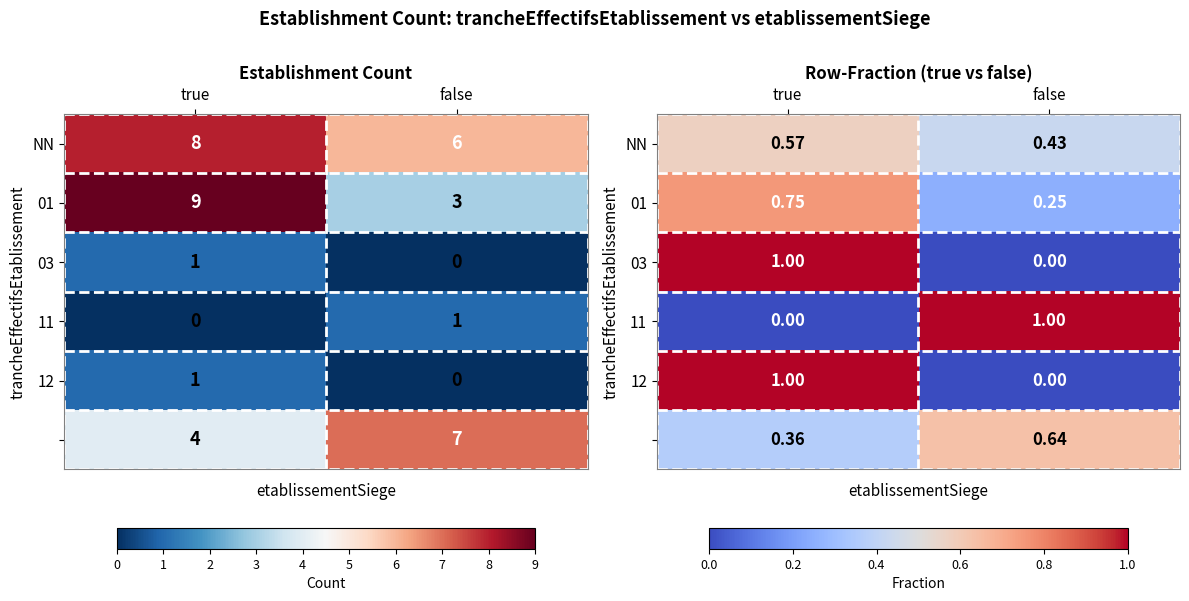

Is the value of 01 at true greater than the value of 03 at false?

Yes